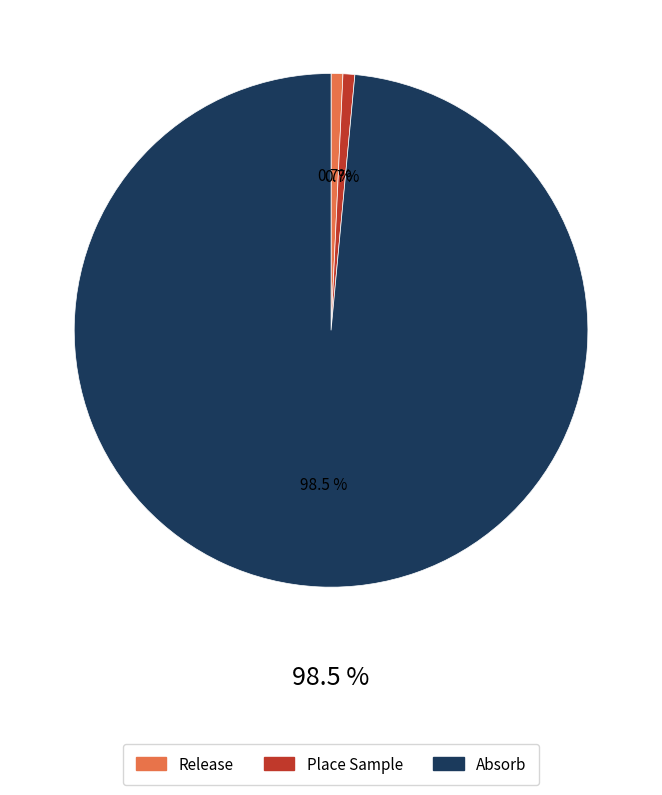

What percentage is NOT represented by Absorb?

1.5%